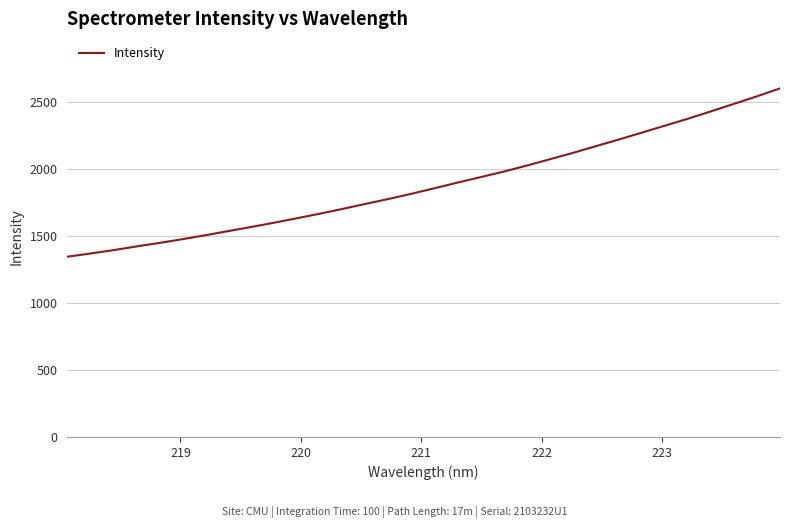

Count the number of values greater than 1859.

16